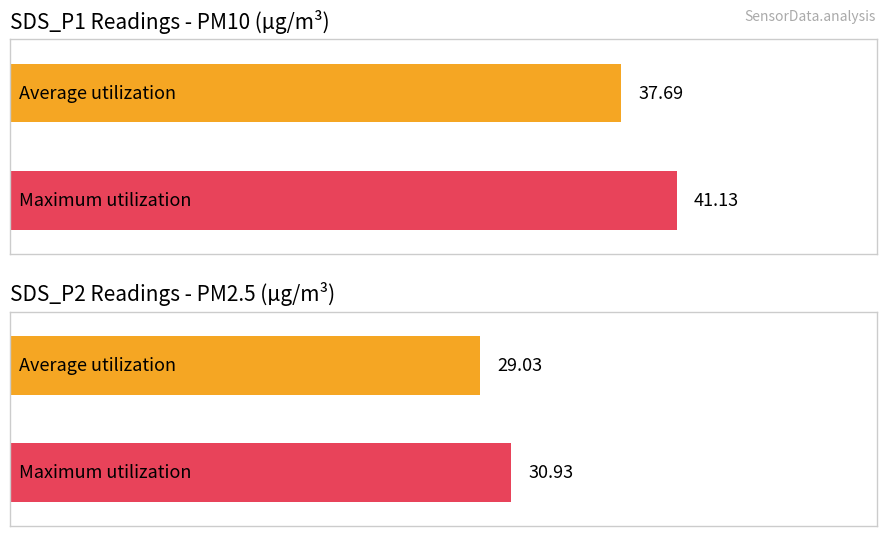

Which series has the largest range (max minus min)?

SDS_P1